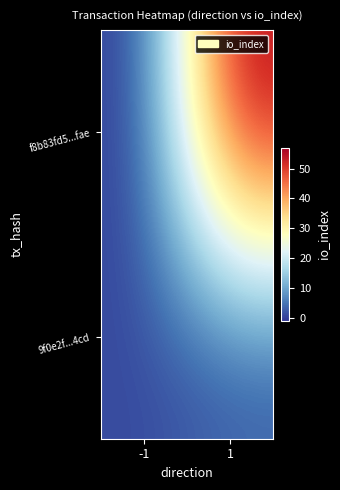

How many data points does each series have?

2